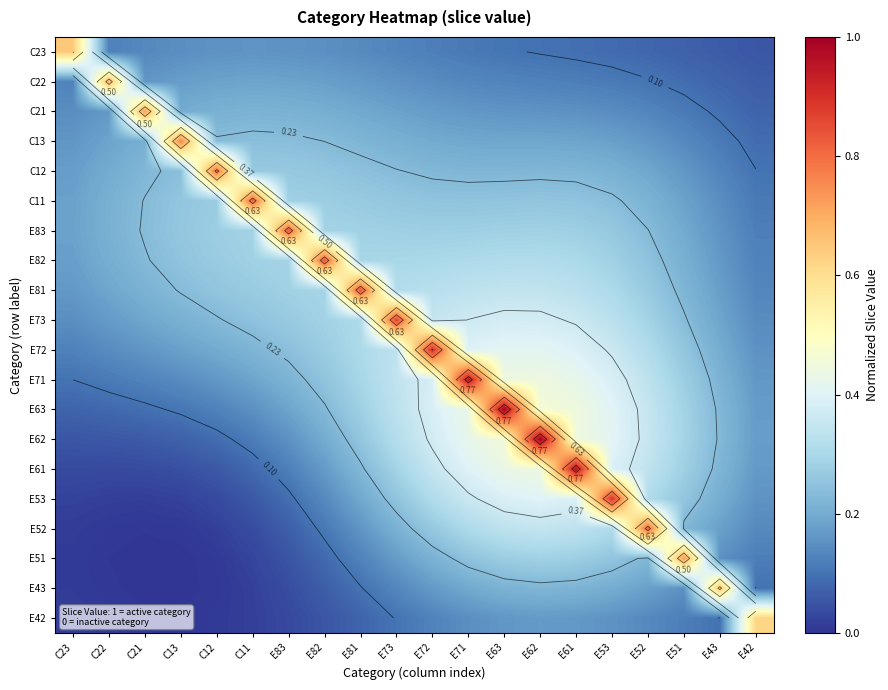

Which label corresponds to the largest value in the chart?

E62